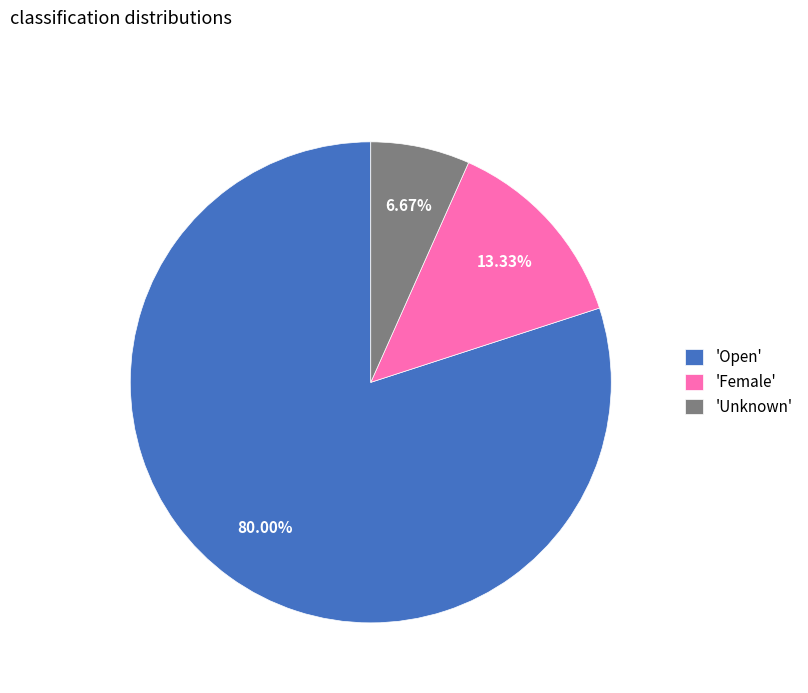

Is there a majority slice in this chart?

Yes